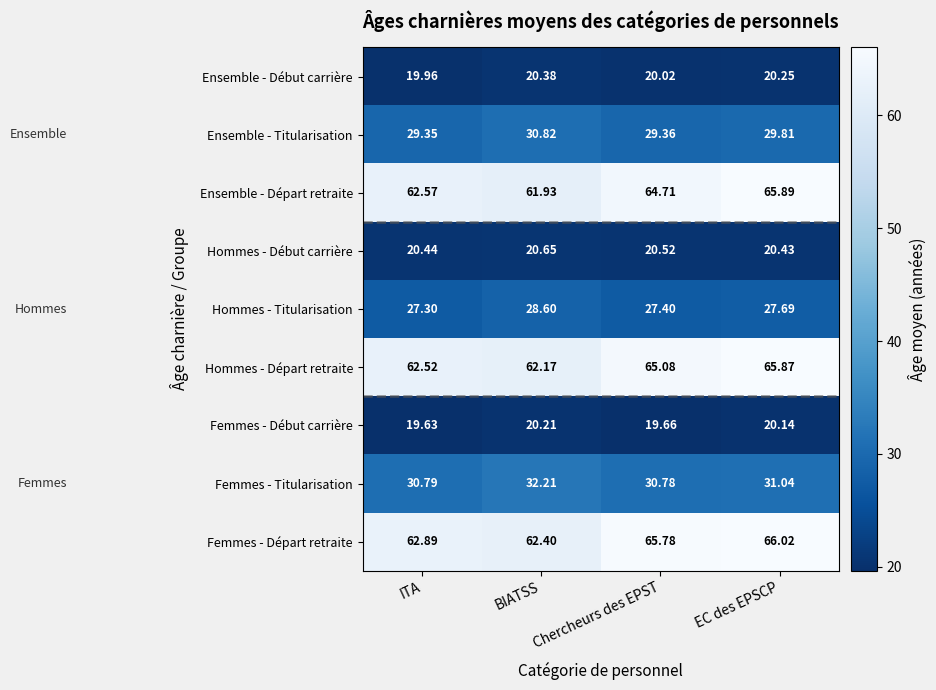

Which series has the widest spread of values?

Ensemble - Départ retraite